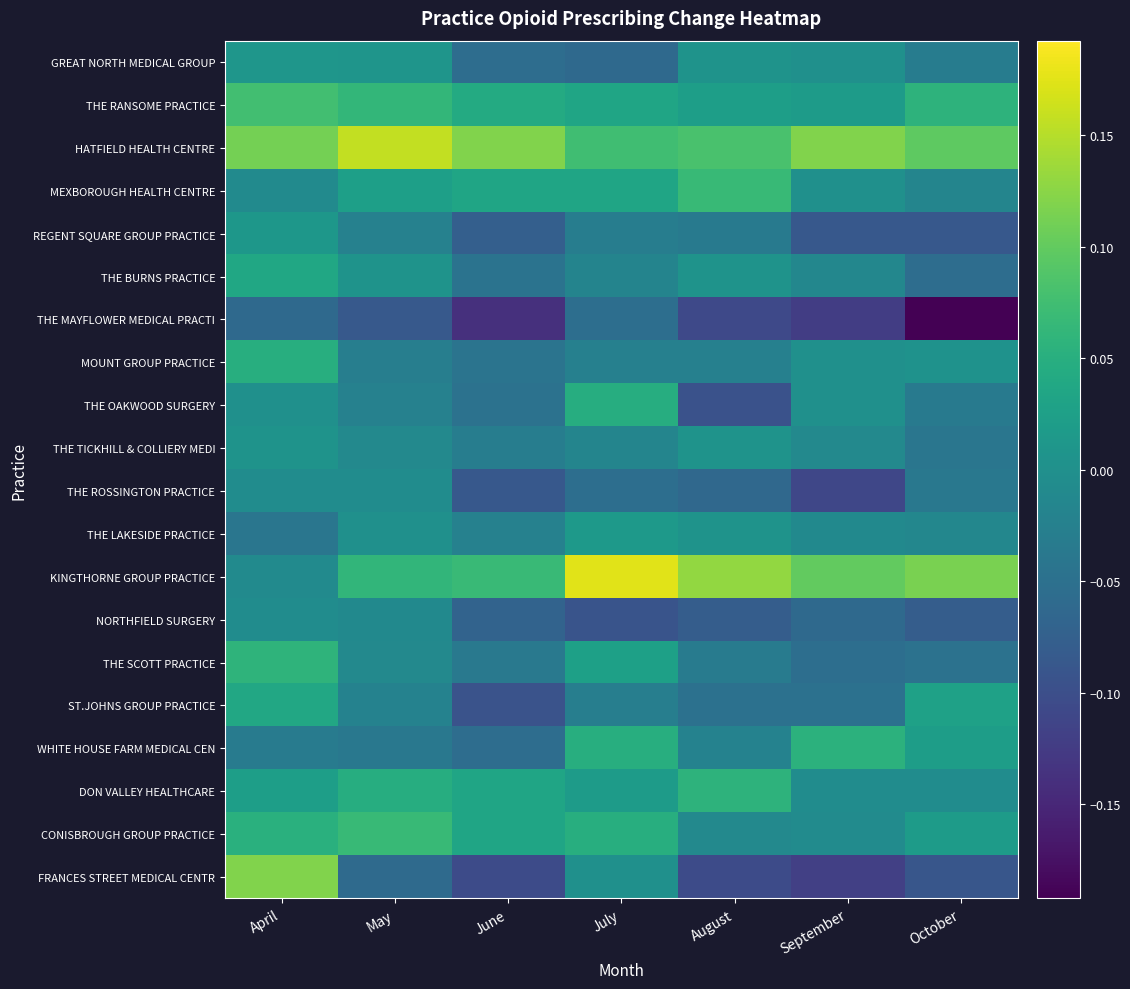

Count the number of data series in this chart.

20